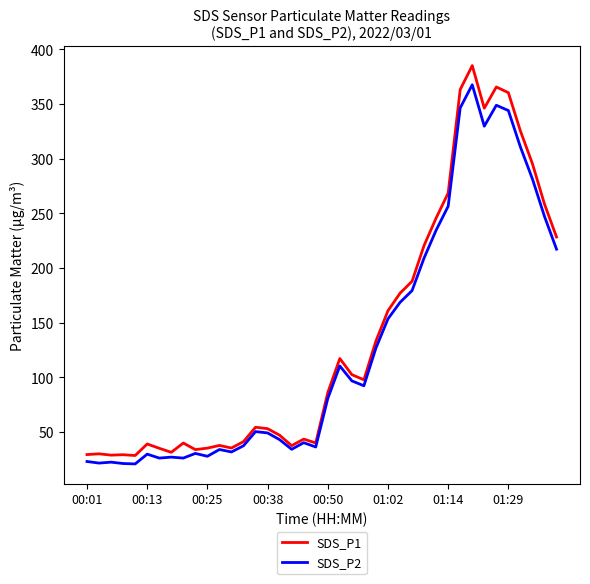

True or false: SDS_P1 and SDS_P2 intersect in this chart.

False